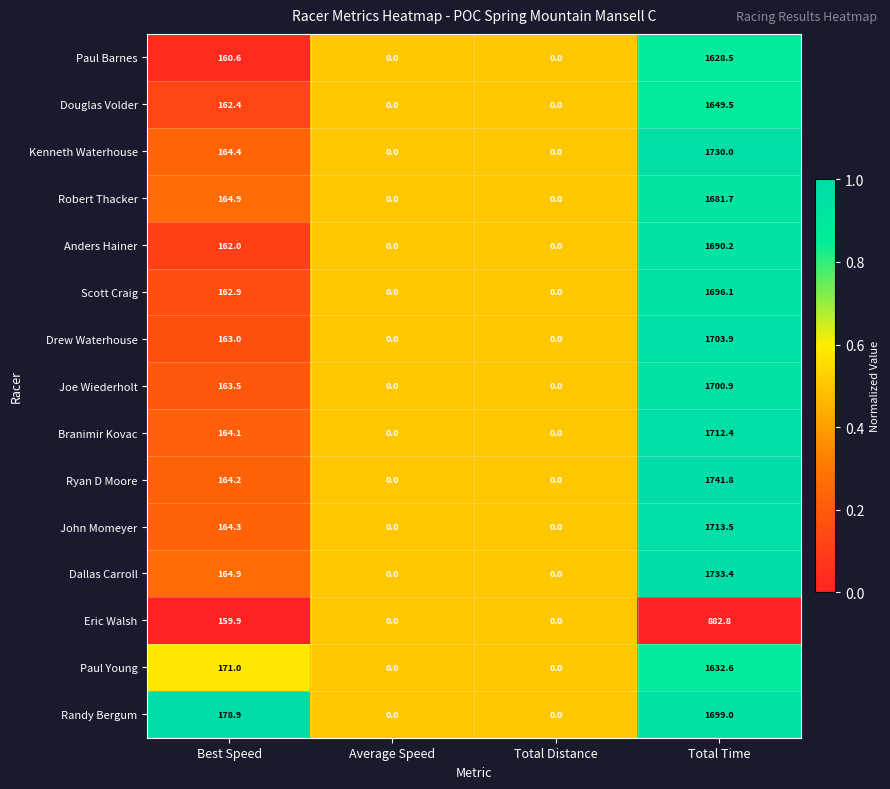

How many data points does each series have?

4